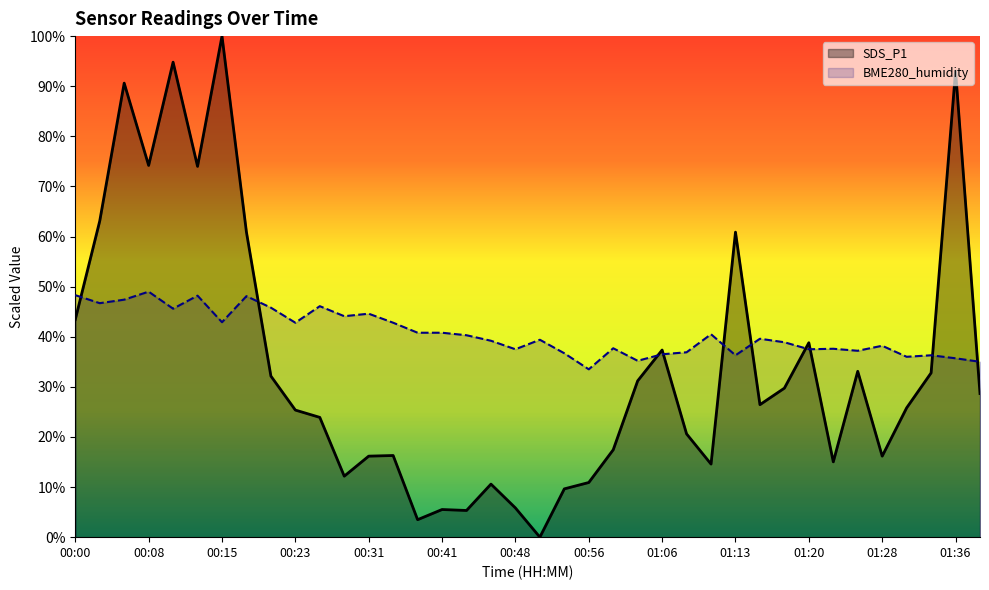

At which label does SDS_P1 first exceed 26?

00:00